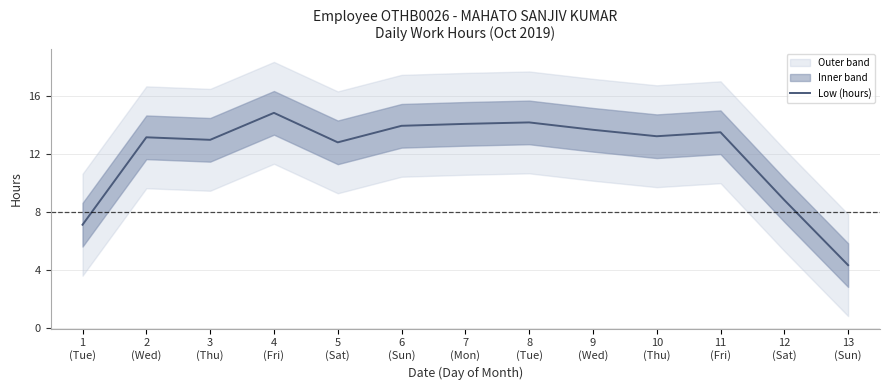

The chart shows a value of 13.9 at 6
(Sun). True or false?

True